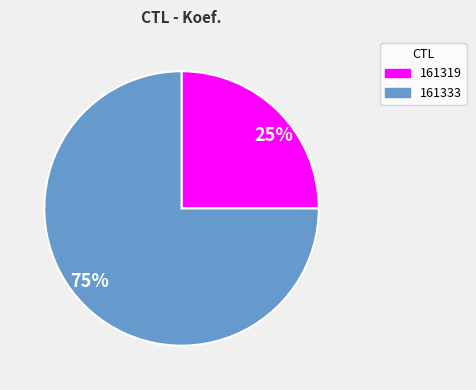

Combined, do 161333 and 161319 account for over 50%?

Yes